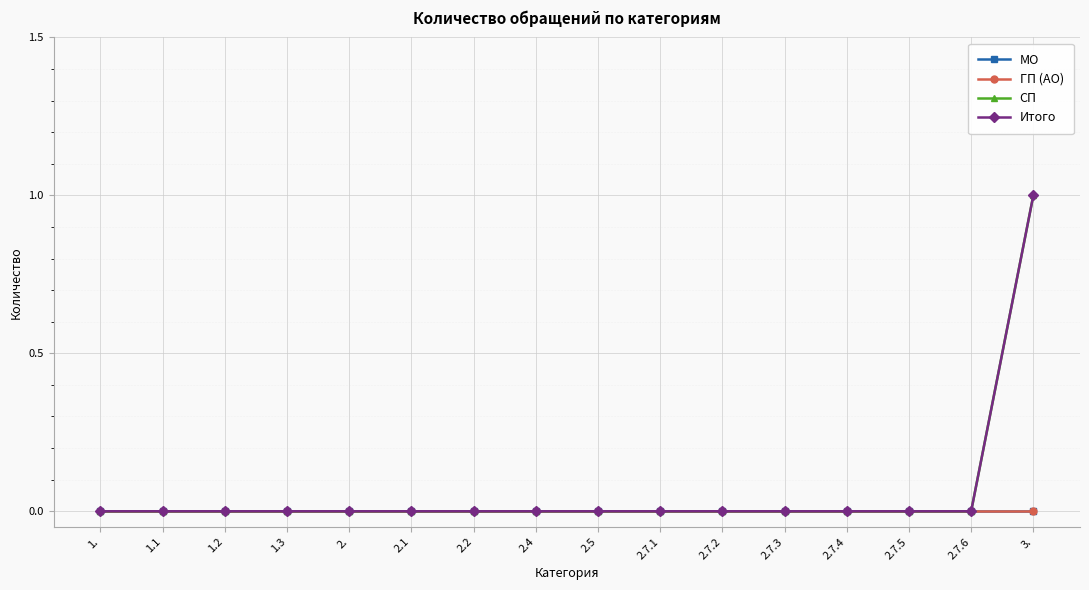

Reading left to right, what are all the values shown in this chart?

МО: 1.=0	1.1=0	1.2=0	1.3=0	2.=0	2.1=0	2.2=0	2.4=0	2.5=0	2.7.1=0	2.7.2=0	2.7.3=0	2.7.4=0	2.7.5=0	2.7.6=0	3.=0
ГП (АО): 1.=0	1.1=0	1.2=0	1.3=0	2.=0	2.1=0	2.2=0	2.4=0	2.5=0	2.7.1=0	2.7.2=0	2.7.3=0	2.7.4=0	2.7.5=0	2.7.6=0	3.=0
СП: 1.=0	1.1=0	1.2=0	1.3=0	2.=0	2.1=0	2.2=0	2.4=0	2.5=0	2.7.1=0	2.7.2=0	2.7.3=0	2.7.4=0	2.7.5=0	2.7.6=0	3.=1
Итого: 1.=0	1.1=0	1.2=0	1.3=0	2.=0	2.1=0	2.2=0	2.4=0	2.5=0	2.7.1=0	2.7.2=0	2.7.3=0	2.7.4=0	2.7.5=0	2.7.6=0	3.=1